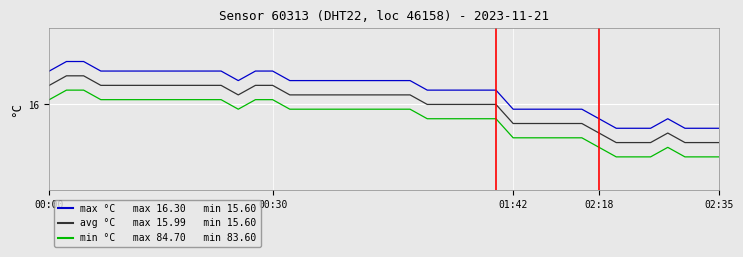

Does the chart display data point markers on the line(s)?

No